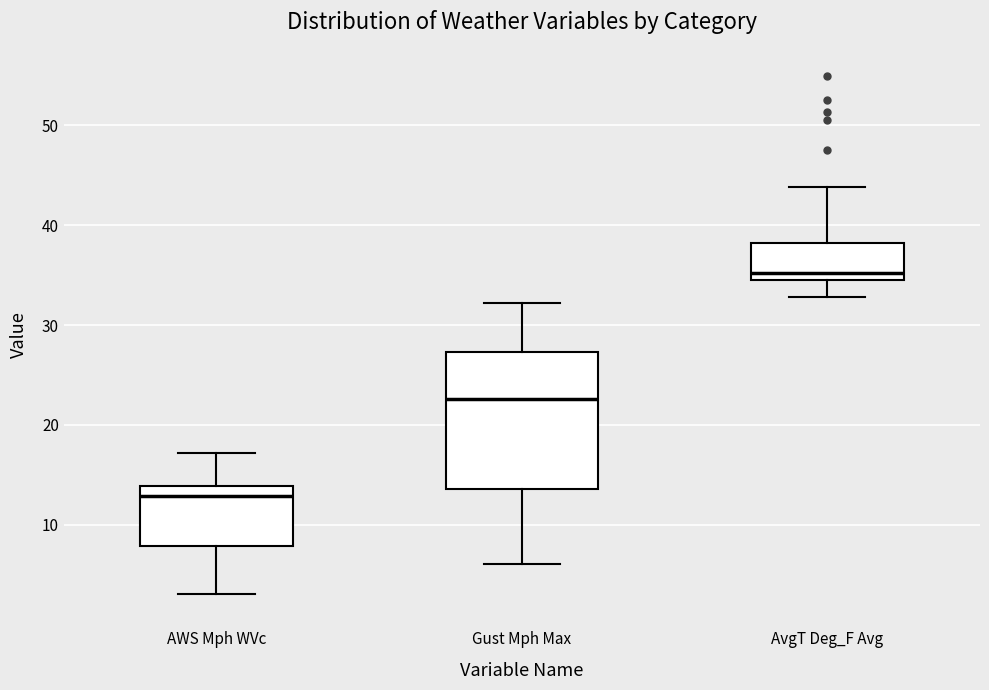

Reading left to right, transcribe this box plot: for each box, give where its median line is, the range the box spans, and where its two whiskers end, as read against the y-axis. The values are not printed on the chart, so give them approximately, as read against the axis.

AWS Mph WVc: median 13, box 8 to 14, whiskers 3 to 17
Gust Mph Max: median 23, box 14 to 27, whiskers 6 to 32
AvgT Deg_F Avg: median 35, box 34 to 38, whiskers 33 to 44